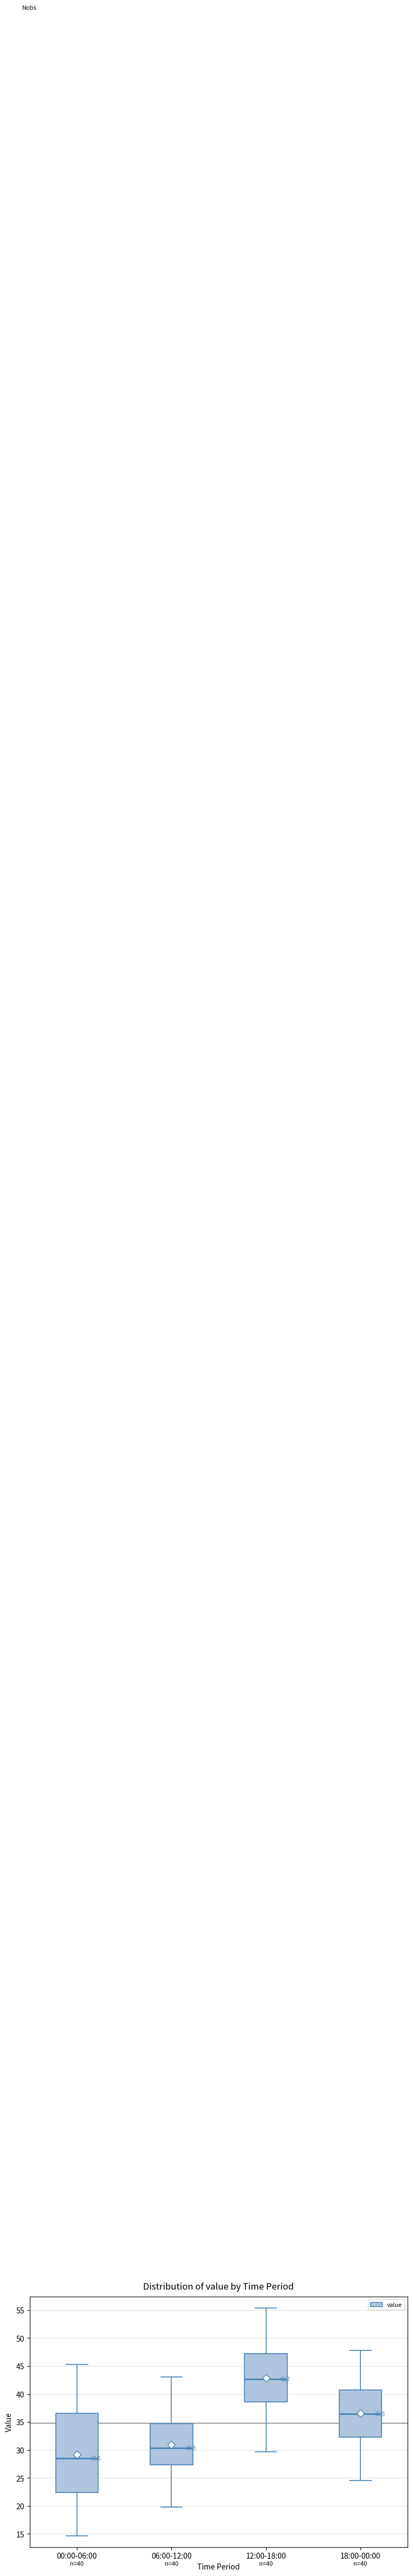

Which box's median line is the highest?

12:00-18:00